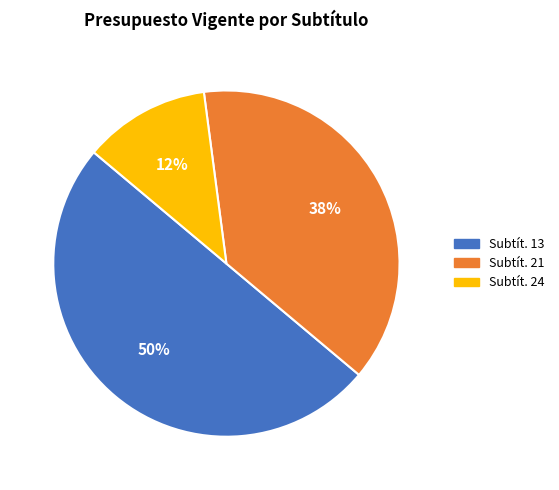

Count the number of slices in the pie.

3